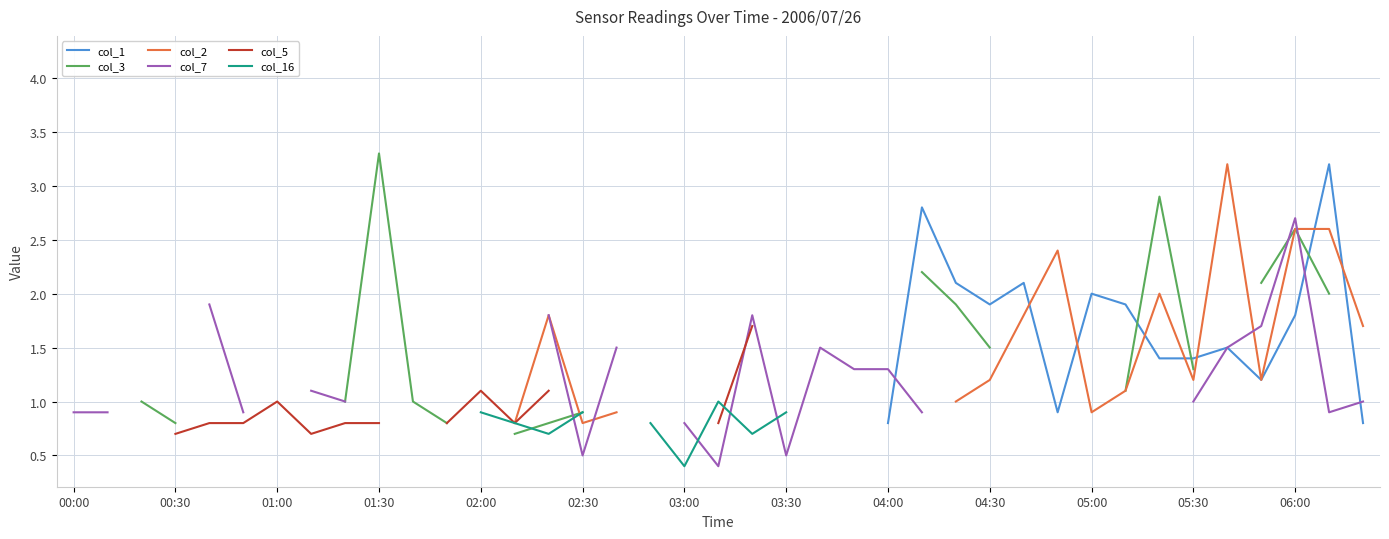

Is it true that col_2 equals 2.4 at 29?

True